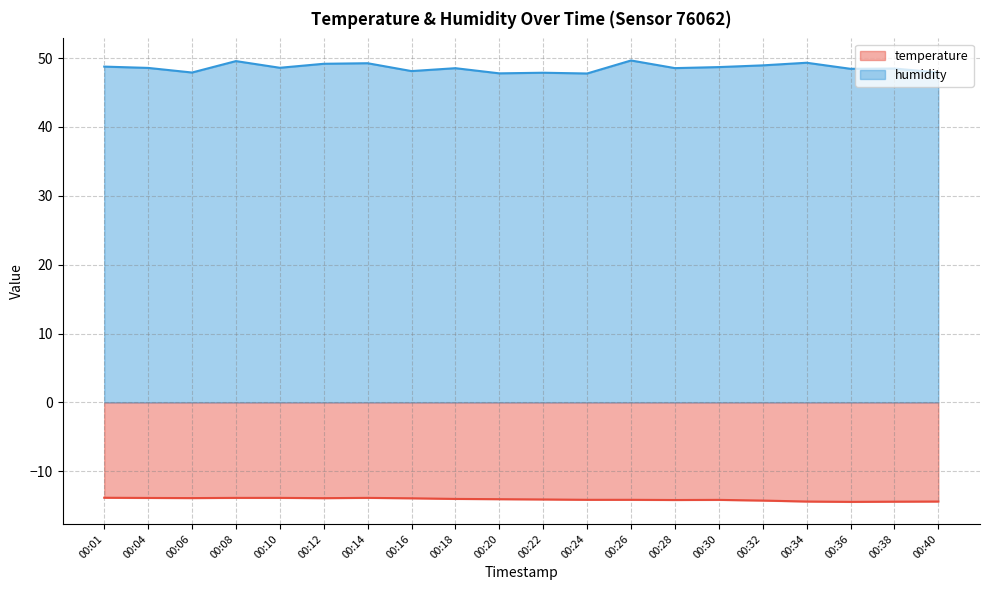

At which category does the chart reach its peak across all series?

00:26